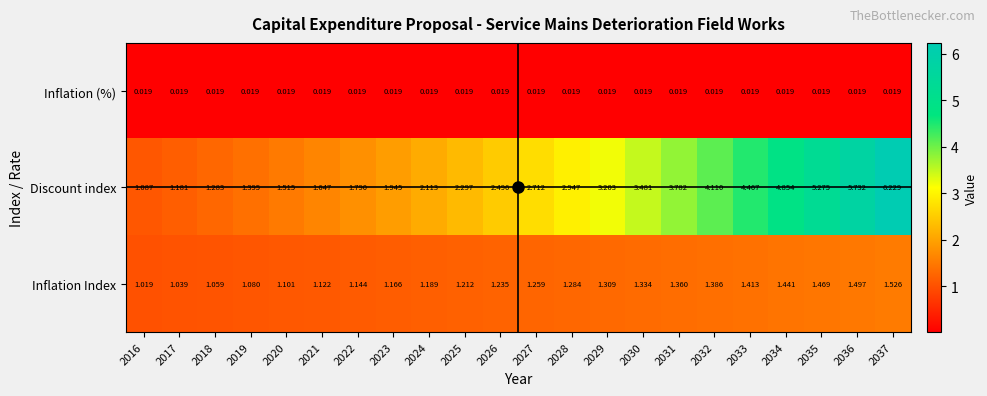

Which series has the largest range (max minus min)?

Discount index